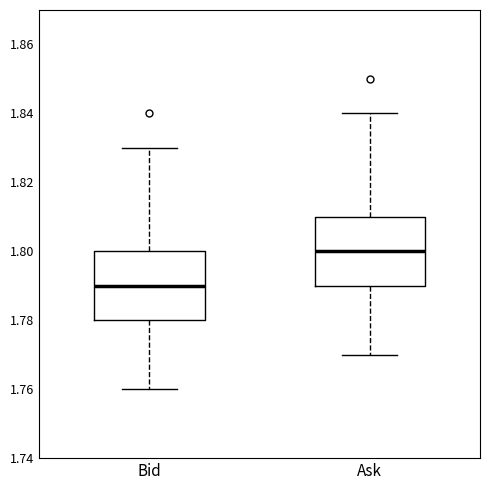

Which box has the highest median line?

Ask